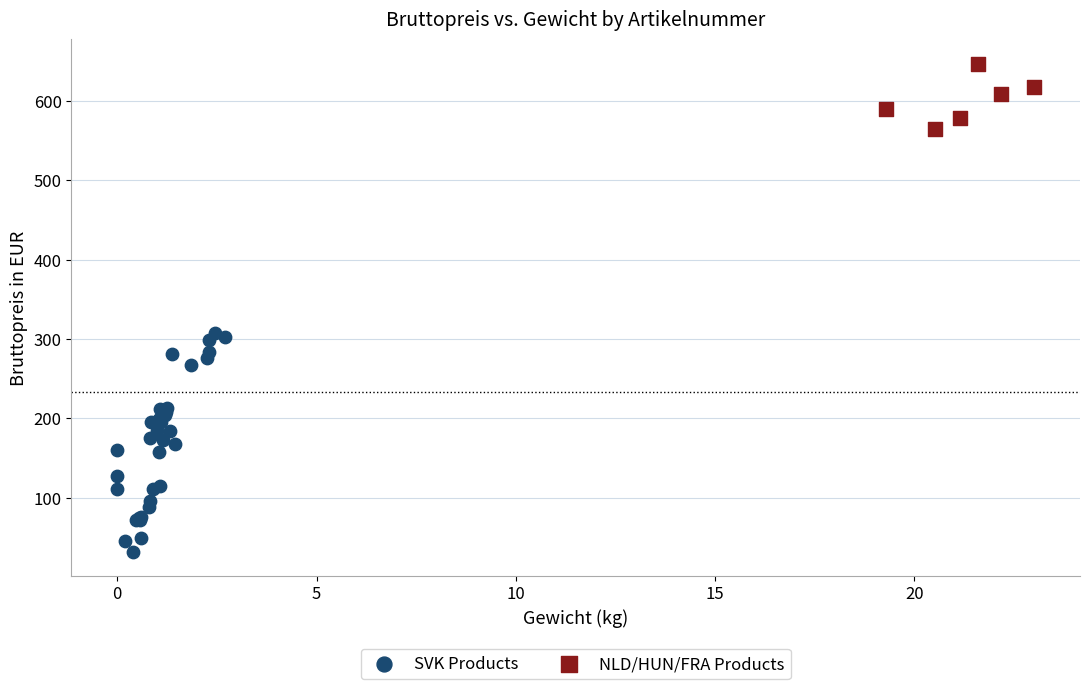

Which series contains the lowest Y value?

SVK Products